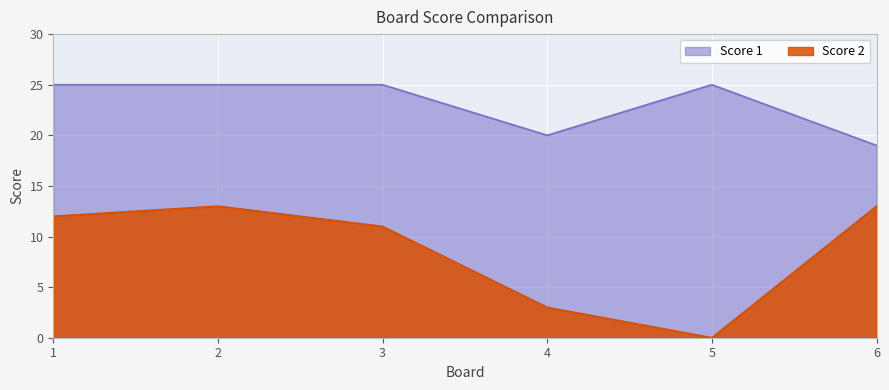

True or false: Score 1 and Score 2 intersect in this chart.

False